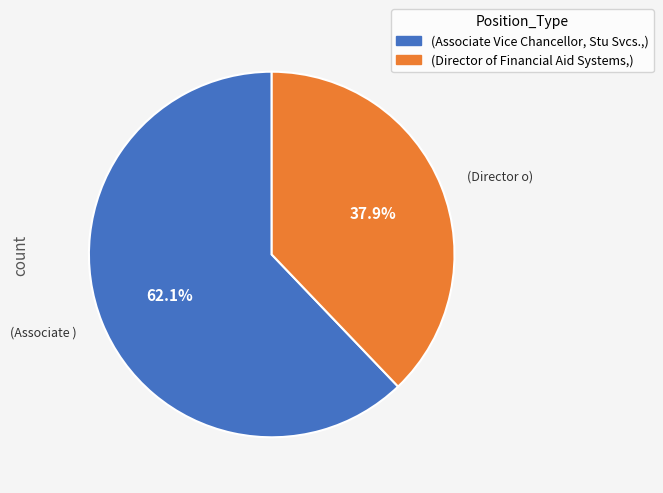

Does any single category account for the majority?

Yes